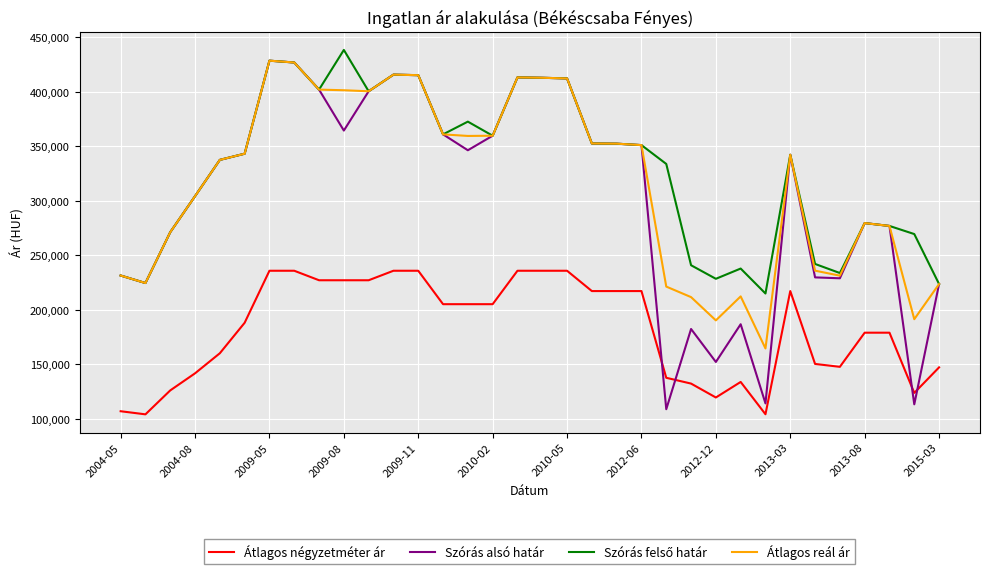

Is this an area chart (filled region under the line)?

No